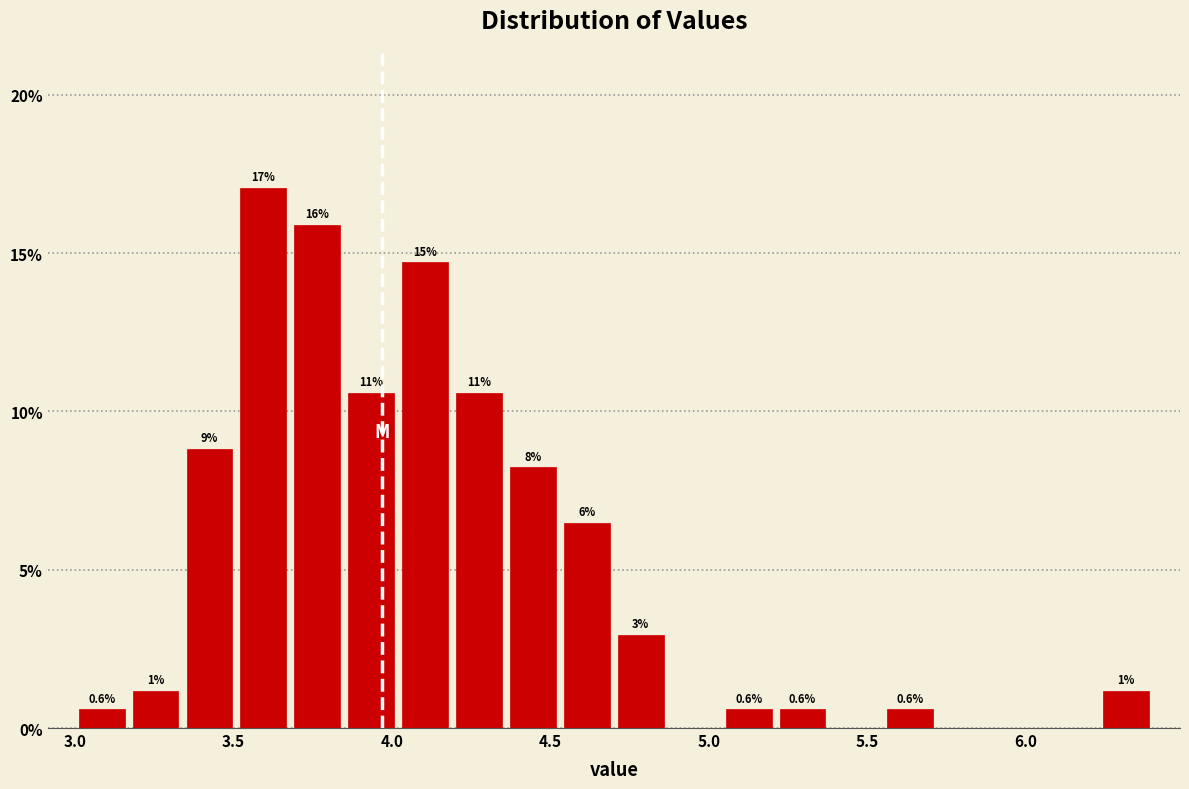

Read against the x-axis, roughly where is the centre of the tallest bar?

3.60